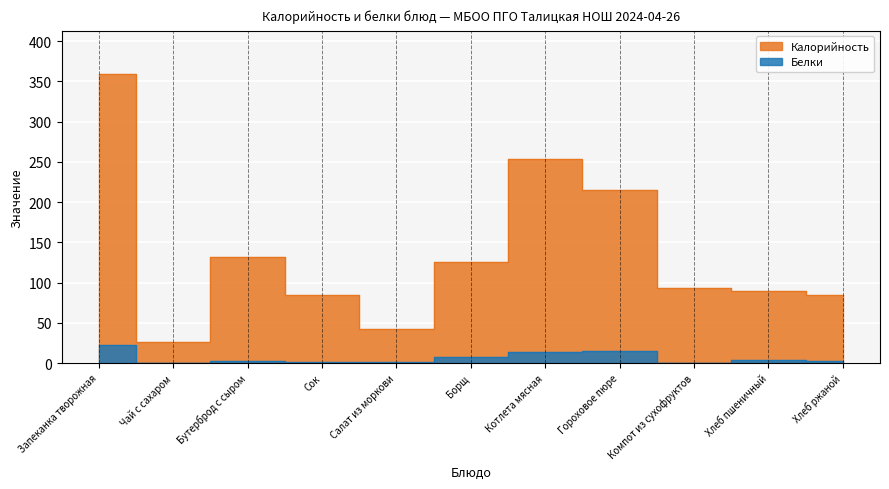

True or false: Калорийность and Белки cross at least once.

False